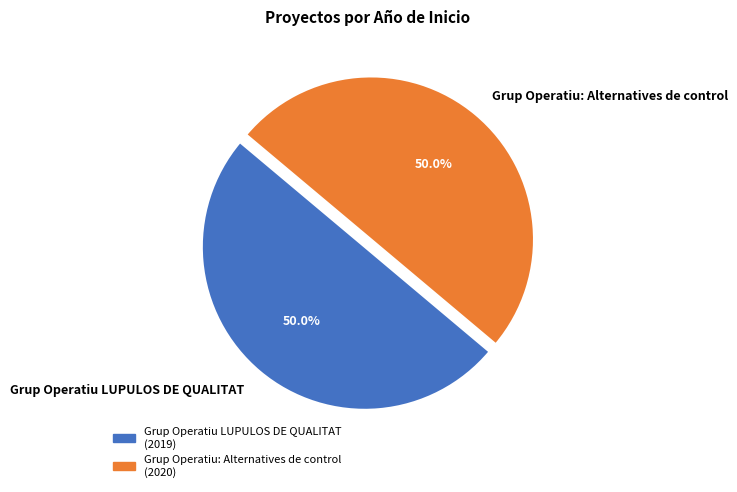

What percentage do Grup Operatiu LUPULOS DE QUALITAT and Grup Operatiu: Alternatives de control together represent?

100.0%